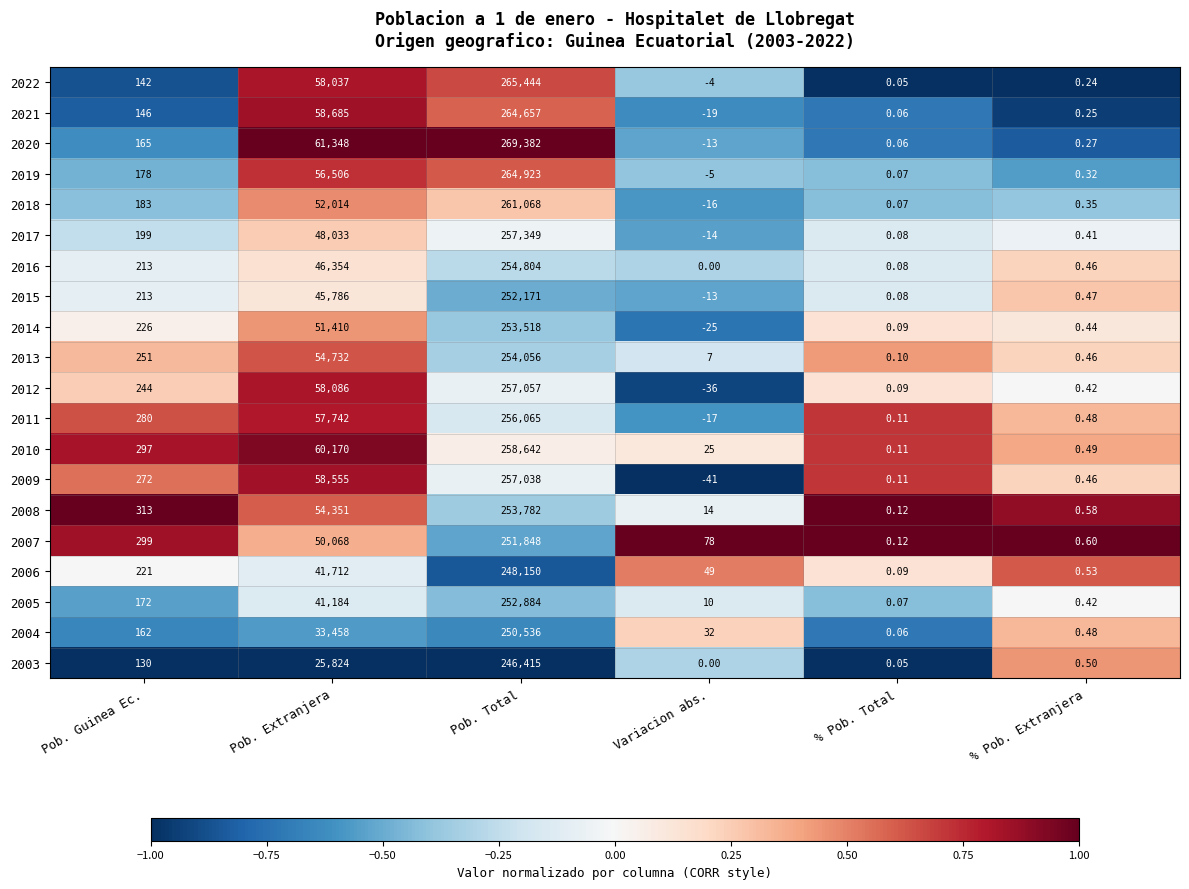

Rank the categories by 2021 value from highest to lowest.

Pob. Total, Pob. Extranjera, Pob. Guinea Ec., % Pob. Extranjera, % Pob. Total, Variacion abs.